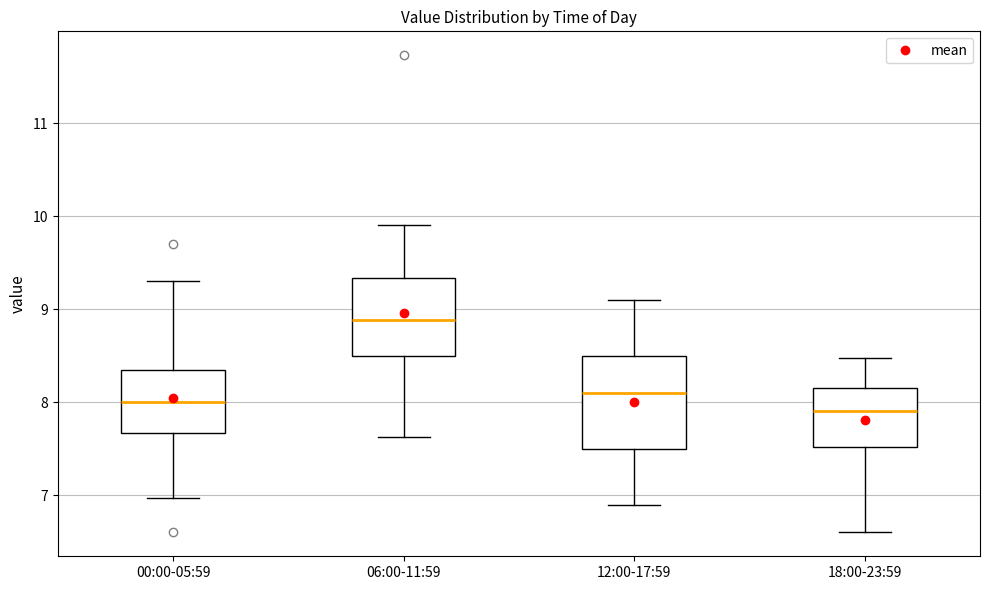

Reading left to right, transcribe this box plot: for each box, give where its median line is, the range the box spans, and where its two whiskers end, as read against the y-axis. The values are not printed on the chart, so give them approximately, as read against the axis.

00:00-05:59: median 8.0, box 7.7 to 8.3, whiskers 7.0 to 9.3
06:00-11:59: median 8.9, box 8.5 to 9.3, whiskers 7.6 to 9.9
12:00-17:59: median 8.1, box 7.5 to 8.5, whiskers 6.9 to 9.1
18:00-23:59: median 7.9, box 7.5 to 8.1, whiskers 6.6 to 8.5